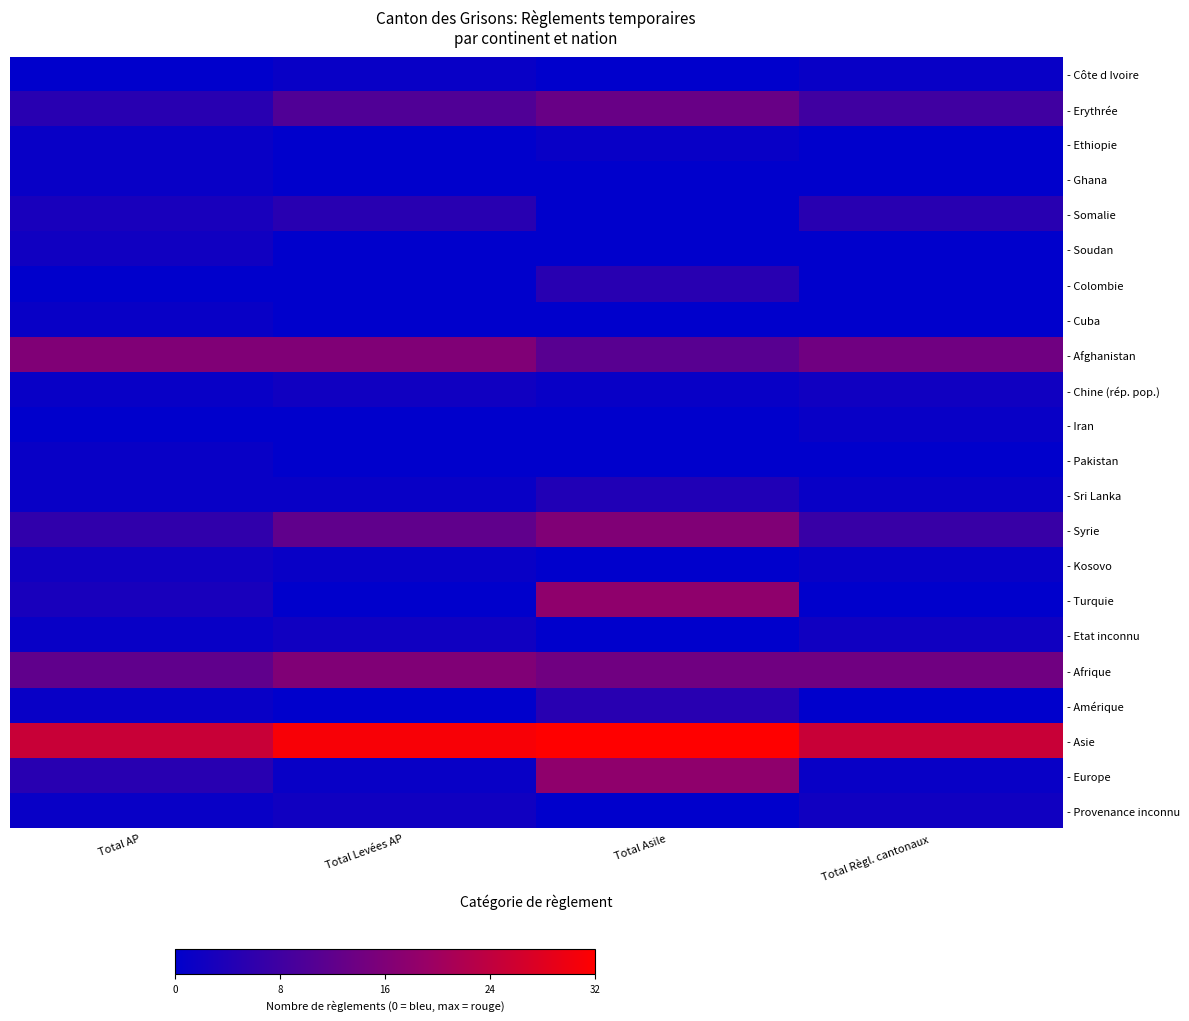

Reading left to right, extract all data points from this chart.

- Côte d Ivoire: Total AP=0	Total Levées AP=1	Total Asile=0	Total Règl. cantonaux=1
- Erythrée: Total AP=5	Total Levées AP=10	Total Asile=13	Total Règl. cantonaux=8
- Ethiopie: Total AP=1	Total Levées AP=0	Total Asile=1	Total Règl. cantonaux=0
- Ghana: Total AP=1	Total Levées AP=0	Total Asile=0	Total Règl. cantonaux=0
- Somalie: Total AP=3	Total Levées AP=5	Total Asile=0	Total Règl. cantonaux=5
- Soudan: Total AP=2	Total Levées AP=0	Total Asile=0	Total Règl. cantonaux=0
- Colombie: Total AP=0	Total Levées AP=0	Total Asile=5	Total Règl. cantonaux=0
- Cuba: Total AP=1	Total Levées AP=0	Total Asile=0	Total Règl. cantonaux=0
- Afghanistan: Total AP=16	Total Levées AP=16	Total Asile=11	Total Règl. cantonaux=14
- Chine (rép. pop.): Total AP=1	Total Levées AP=2	Total Asile=1	Total Règl. cantonaux=2
- Iran: Total AP=0	Total Levées AP=0	Total Asile=0	Total Règl. cantonaux=1
- Pakistan: Total AP=1	Total Levées AP=0	Total Asile=0	Total Règl. cantonaux=0
- Sri Lanka: Total AP=1	Total Levées AP=1	Total Asile=4	Total Règl. cantonaux=1
- Syrie: Total AP=6	Total Levées AP=12	Total Asile=16	Total Règl. cantonaux=7
- Kosovo: Total AP=2	Total Levées AP=1	Total Asile=0	Total Règl. cantonaux=1
- Turquie: Total AP=3	Total Levées AP=0	Total Asile=18	Total Règl. cantonaux=0
- Etat inconnu: Total AP=1	Total Levées AP=2	Total Asile=0	Total Règl. cantonaux=2
- Afrique: Total AP=12	Total Levées AP=16	Total Asile=14	Total Règl. cantonaux=14
- Amérique: Total AP=1	Total Levées AP=0	Total Asile=5	Total Règl. cantonaux=0
- Asie: Total AP=25	Total Levées AP=31	Total Asile=32	Total Règl. cantonaux=25
- Europe: Total AP=5	Total Levées AP=1	Total Asile=18	Total Règl. cantonaux=1
- Provenance inconnu: Total AP=1	Total Levées AP=2	Total Asile=0	Total Règl. cantonaux=2